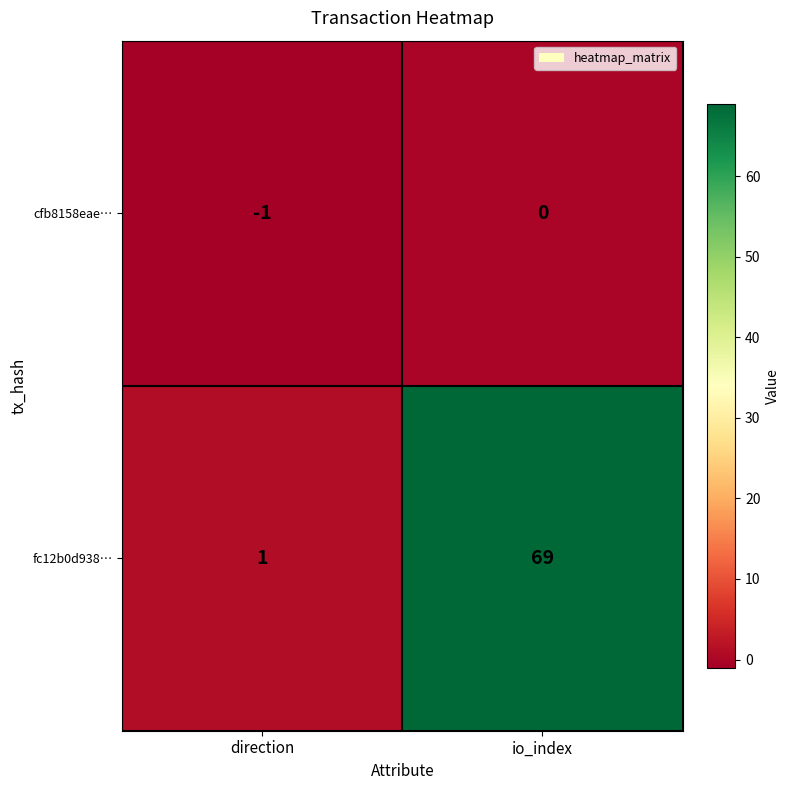

What is the difference between the fc12b0d938… values at io_index and direction?

68